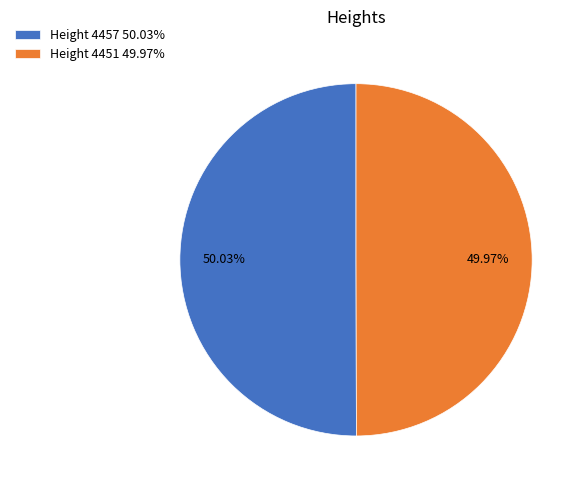

Is the sum of Height 4451 49.97% and Height 4457 50.03% greater than half?

Yes